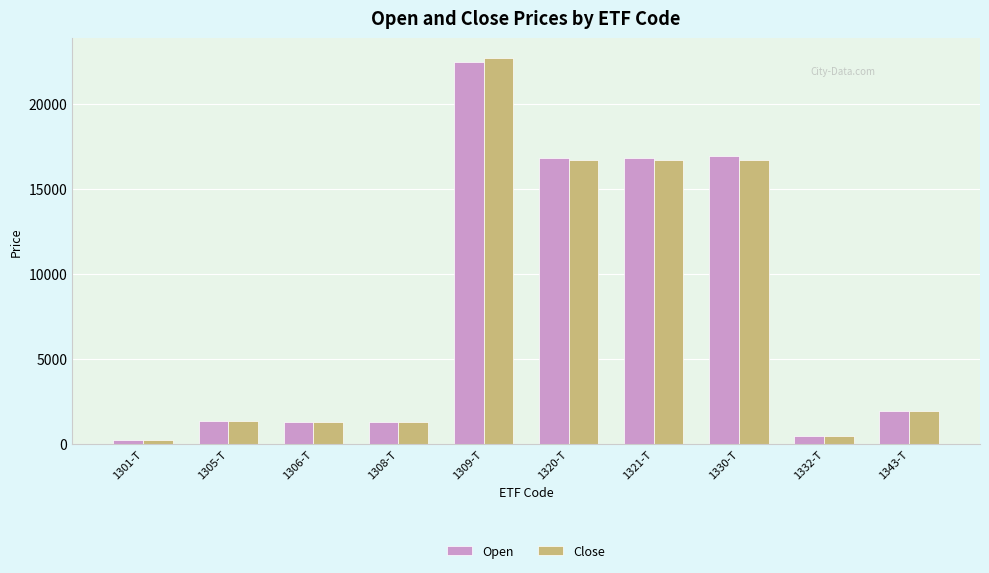

At which label is Close closest to 11482?

1321-T